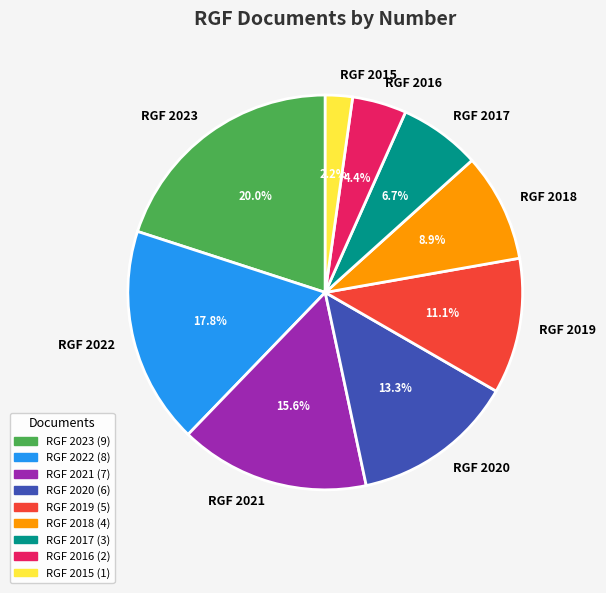

Does any single category account for the majority?

No